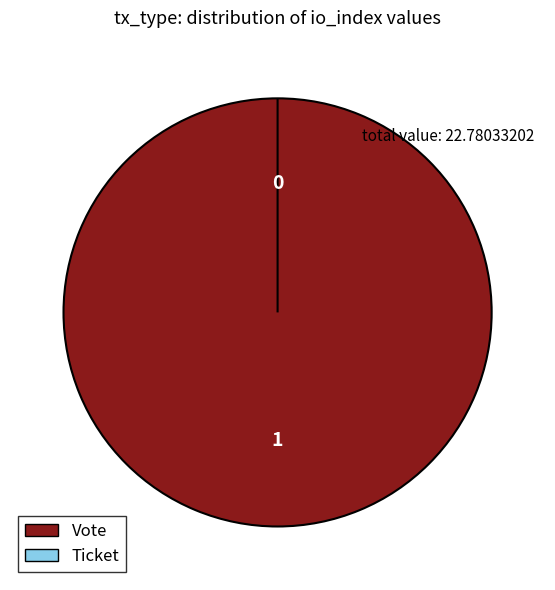

Does Ticket represent more than half of the total?

No